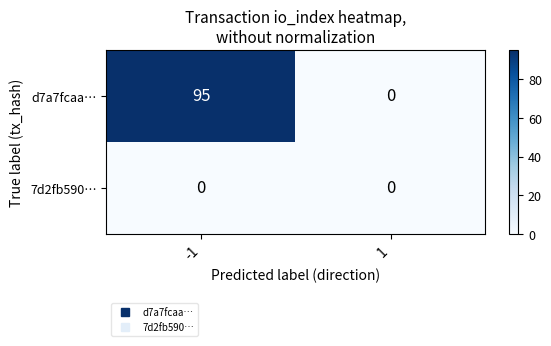

At how many categories does at least one series exceed 66?

1